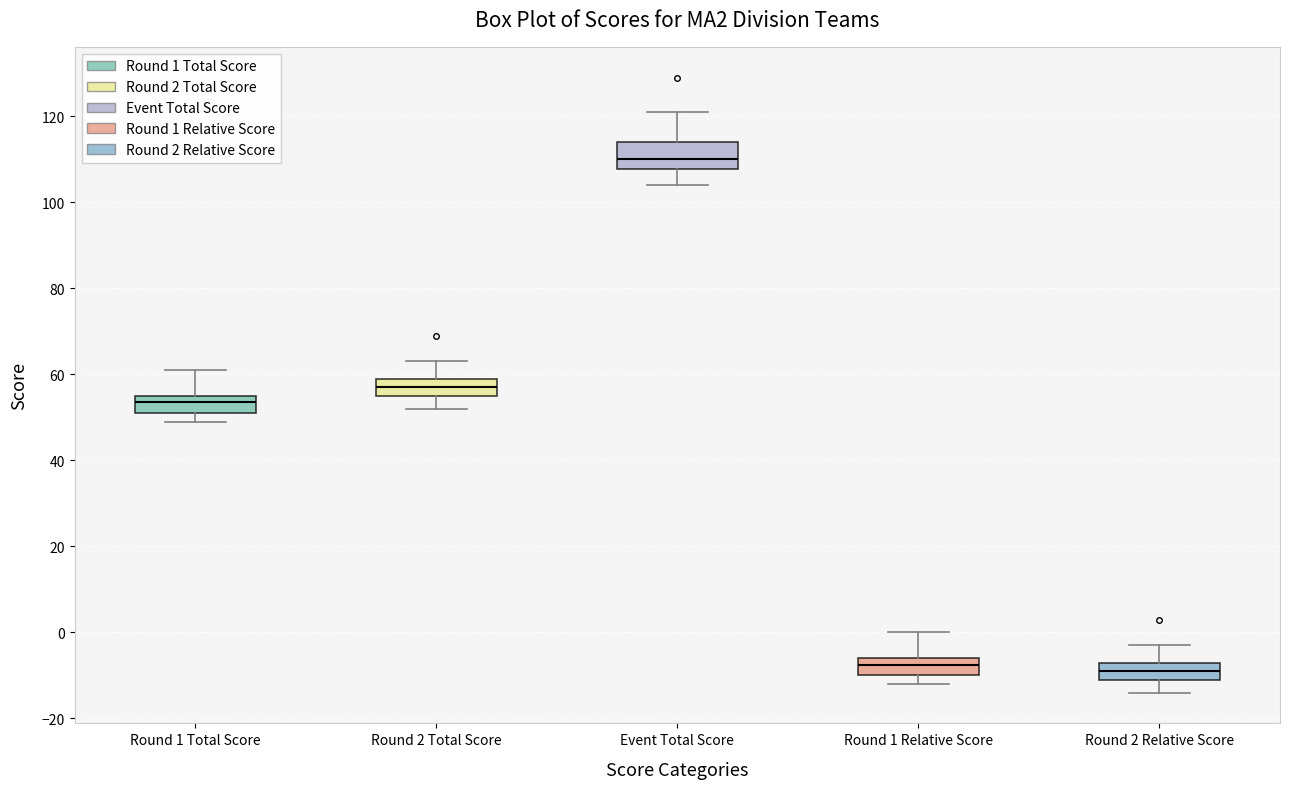

Reading left to right, read every box against the y-axis: the position of its median line, the range the box covers, and the ends of its whiskers. The values are not printed on the chart, so give them approximately, as read against the axis.

Round 1 Total Score: median 54, box 52 to 56, whiskers 50 to 62
Round 2 Total Score: median 58, box 56 to 60, whiskers 52 to 64
Event Total Score: median 110, box 108 to 114, whiskers 104 to 122
Round 1 Relative Score: median -8, box -10 to -6, whiskers -12 to 0
Round 2 Relative Score: median -8, box -10 to -6, whiskers -14 to -2